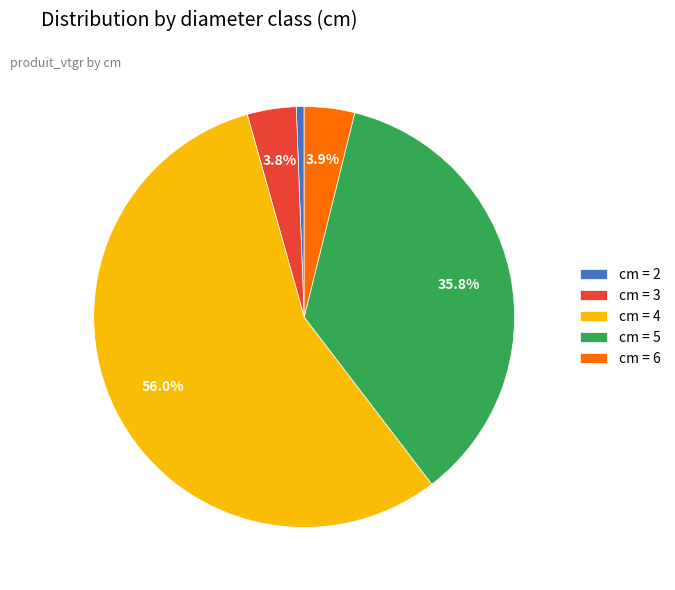

What portion of the pie excludes cm = 3?

96.2%